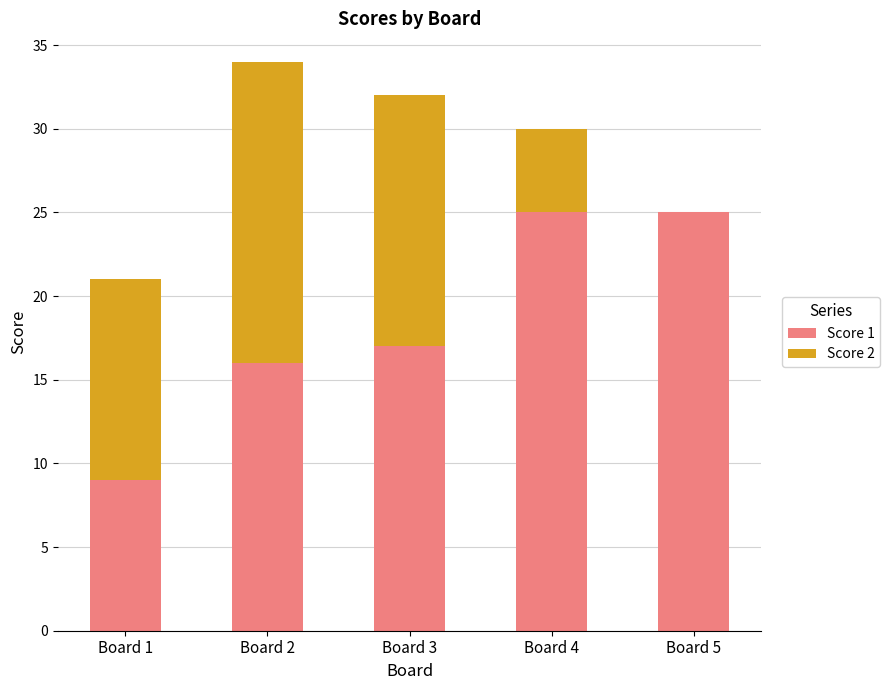

What is the total value across all series at Board 1?

21